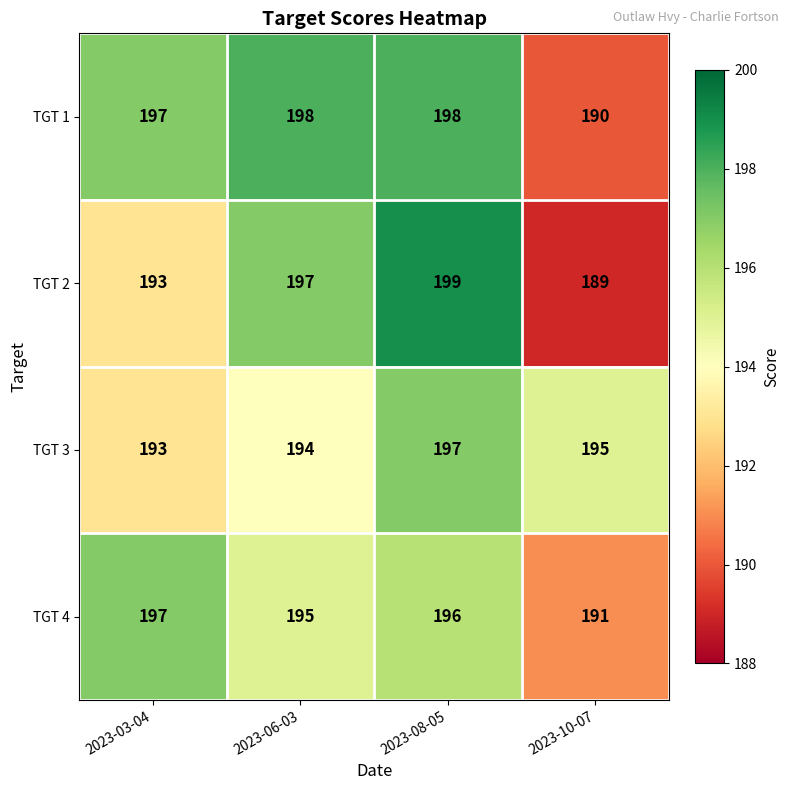

Which series has the largest total across all categories?

TGT 1